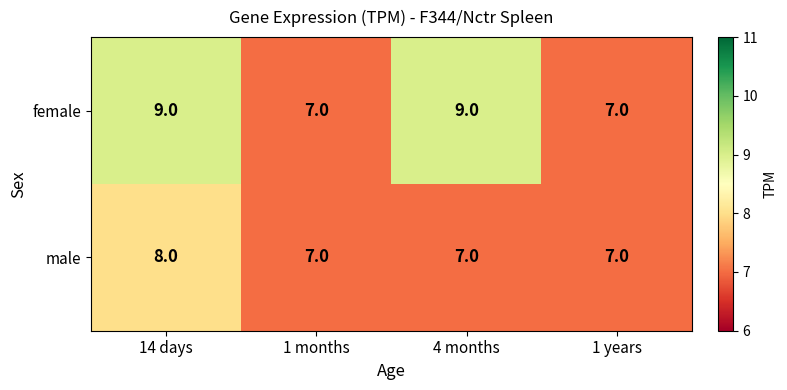

What is the average value of the female series?

8